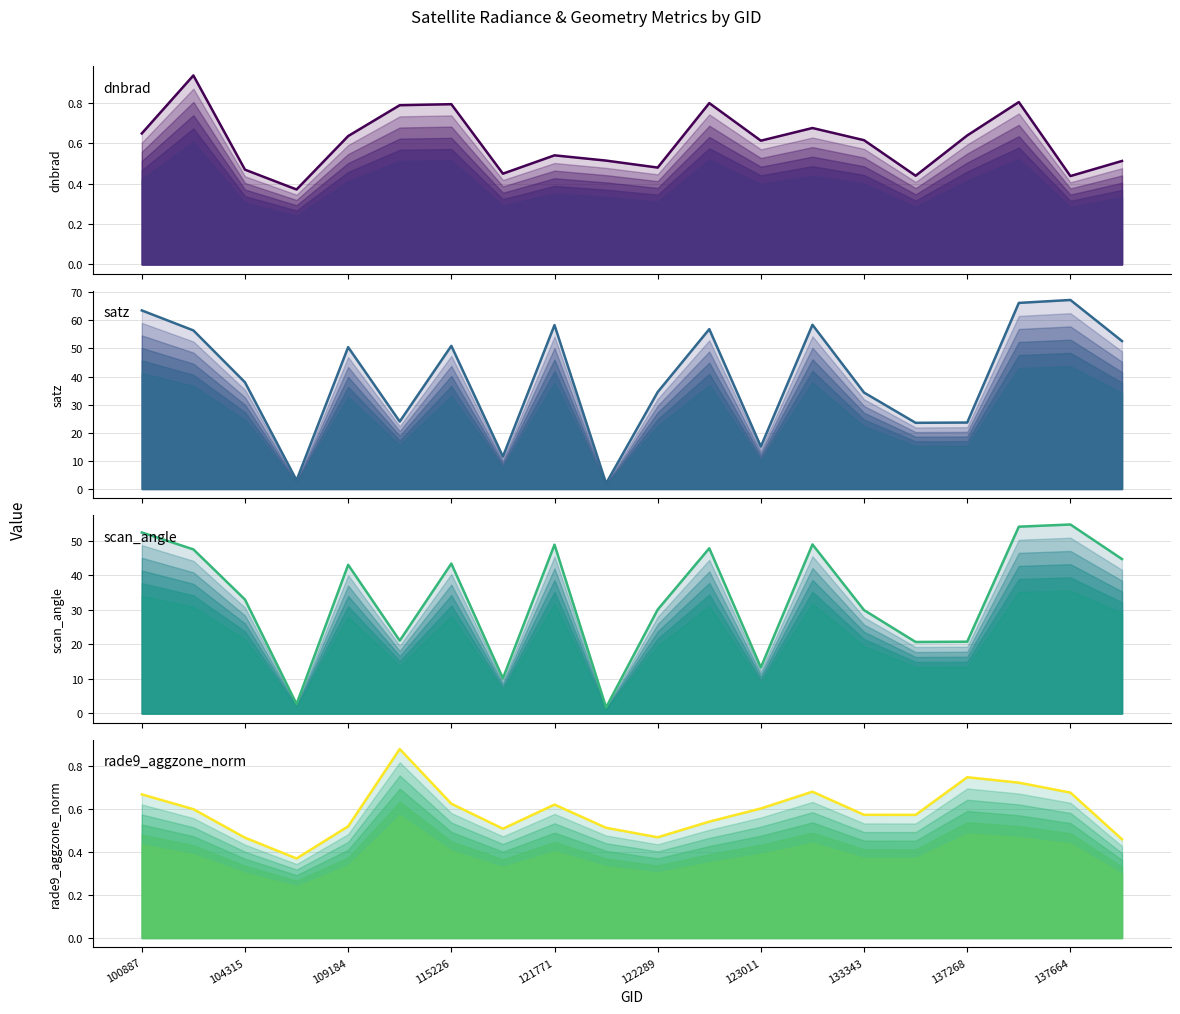

True or false: rade9_aggzone_norm and satz intersect in this chart.

False